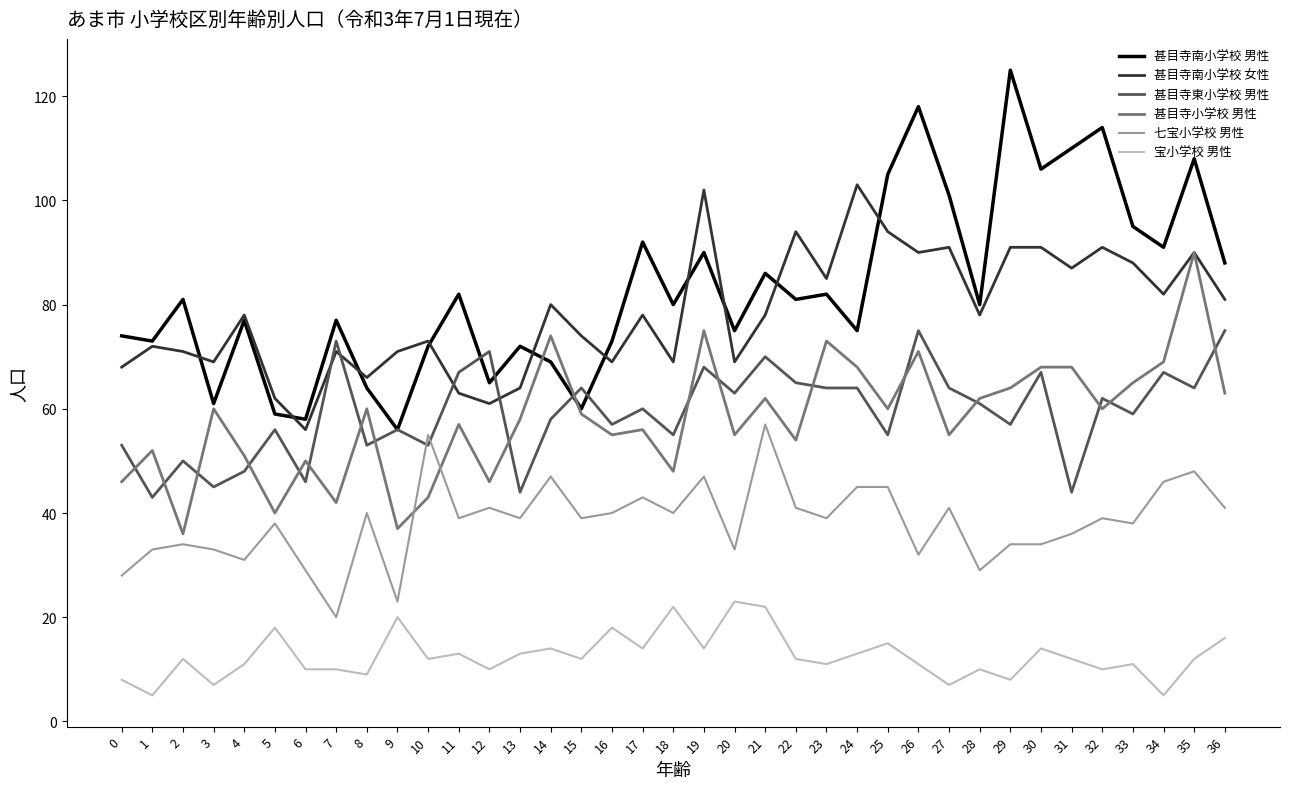

Where is the first local maximum for 甚目寺東小学校 男性?

2